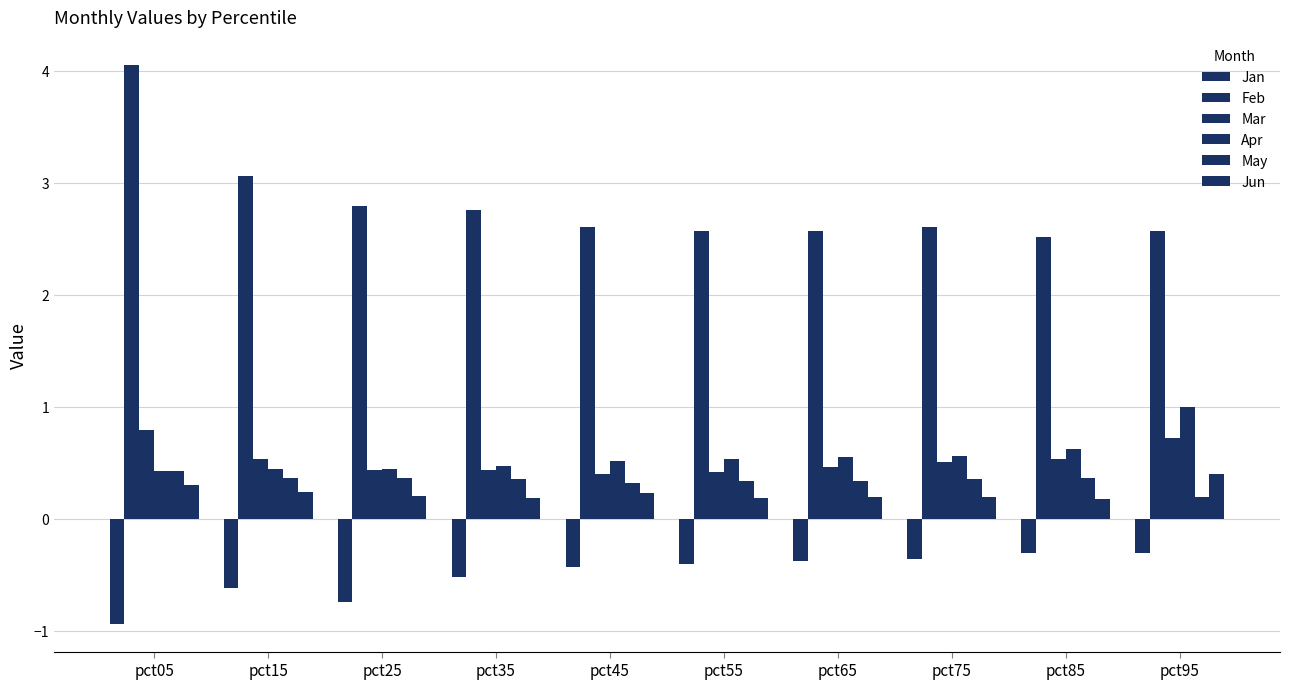

What is the smallest value displayed?

-0.9